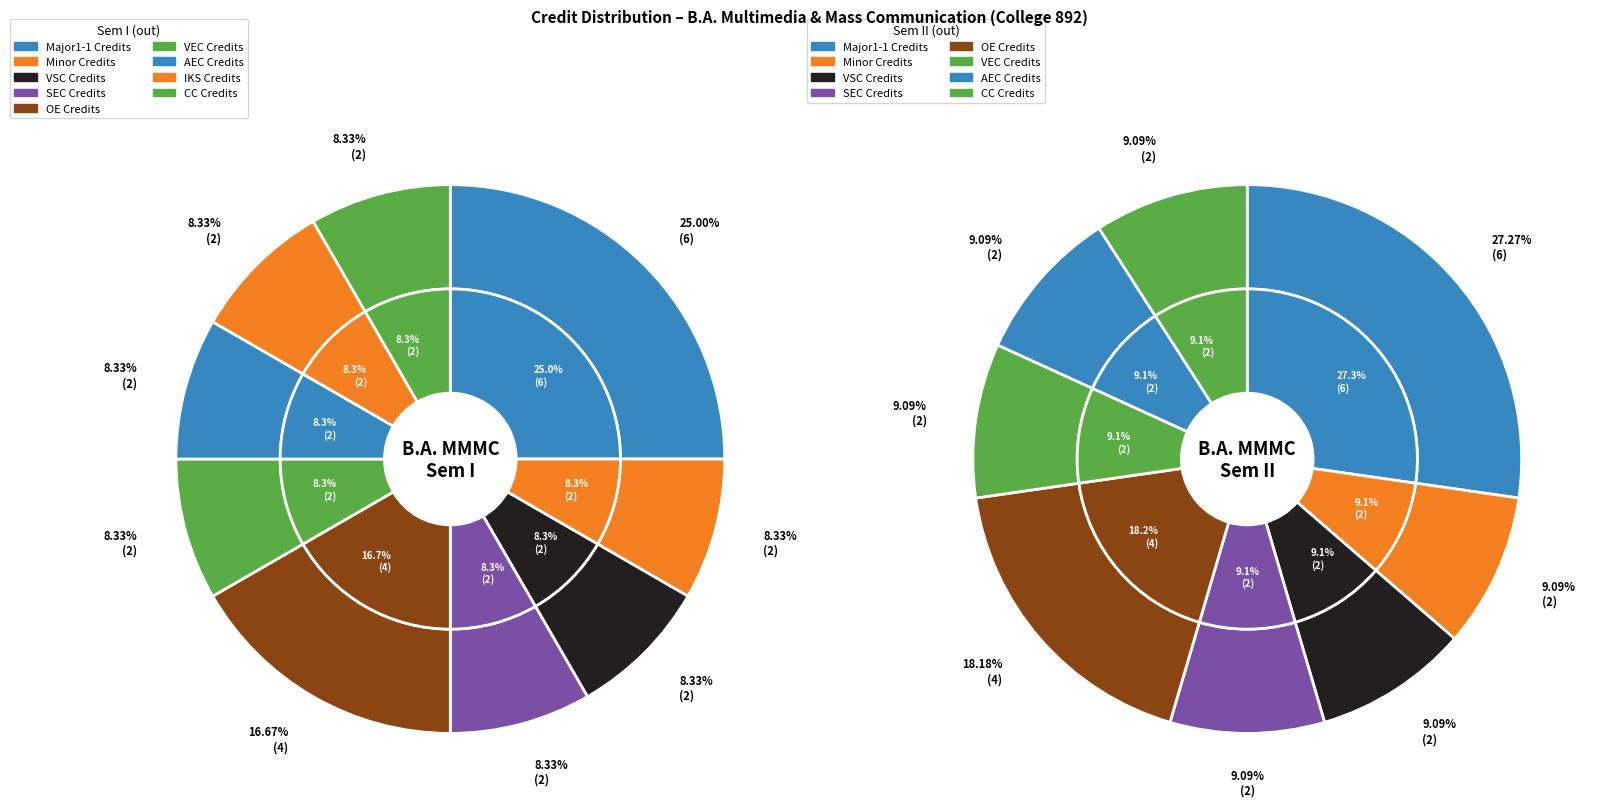

To the nearest percent, what percentage of the pie is CC Credits?

9%